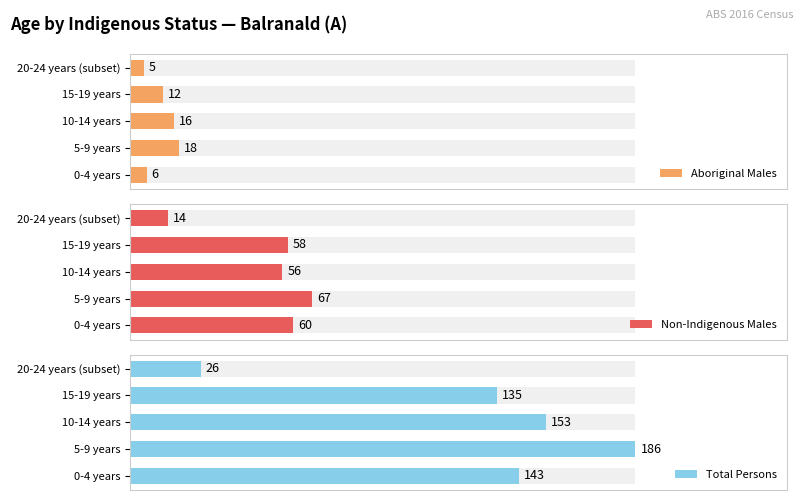

How many values in the Non-Indigenous Males series exceed 58?

2